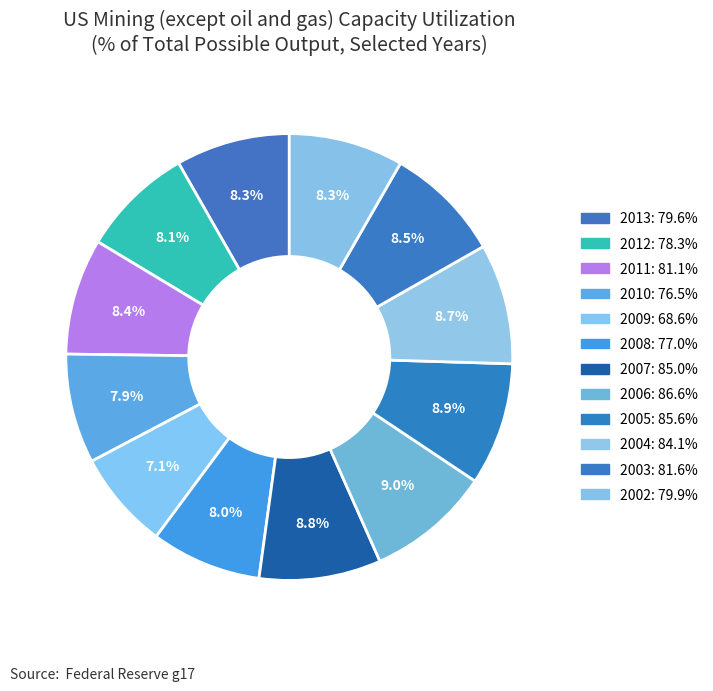

Is 2002 the majority of the pie?

No